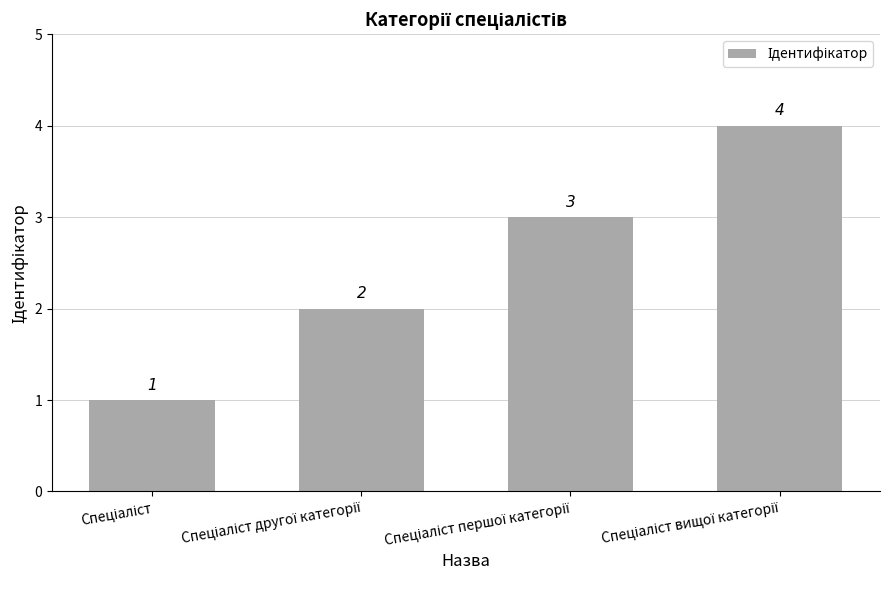

What is the sum of all values?

10